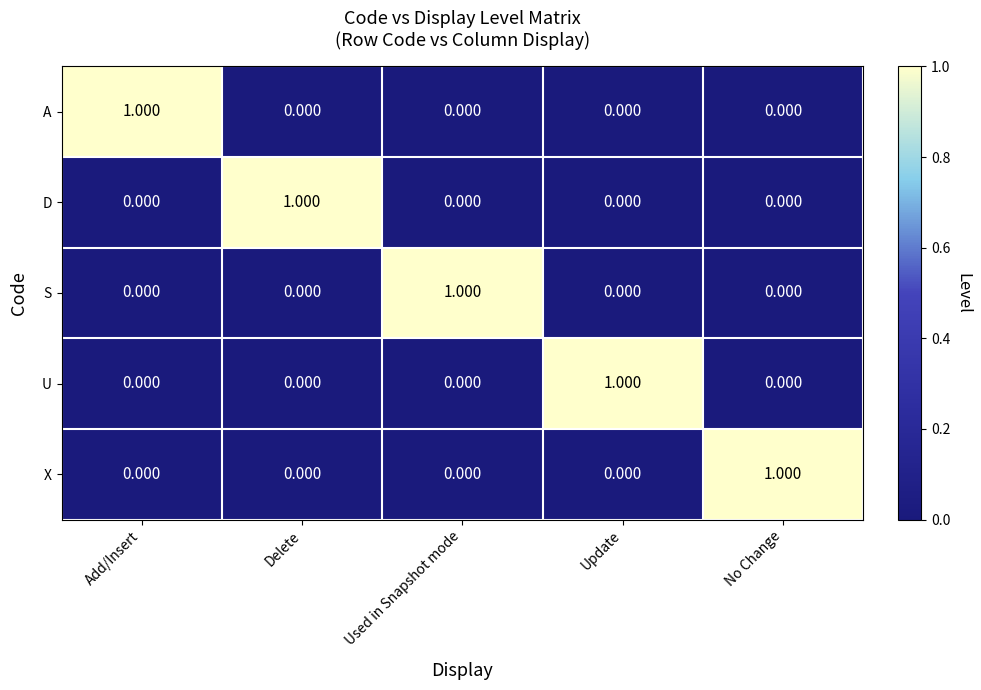

Is the value of U at Used in Snapshot mode greater than the value of D at Delete?

No